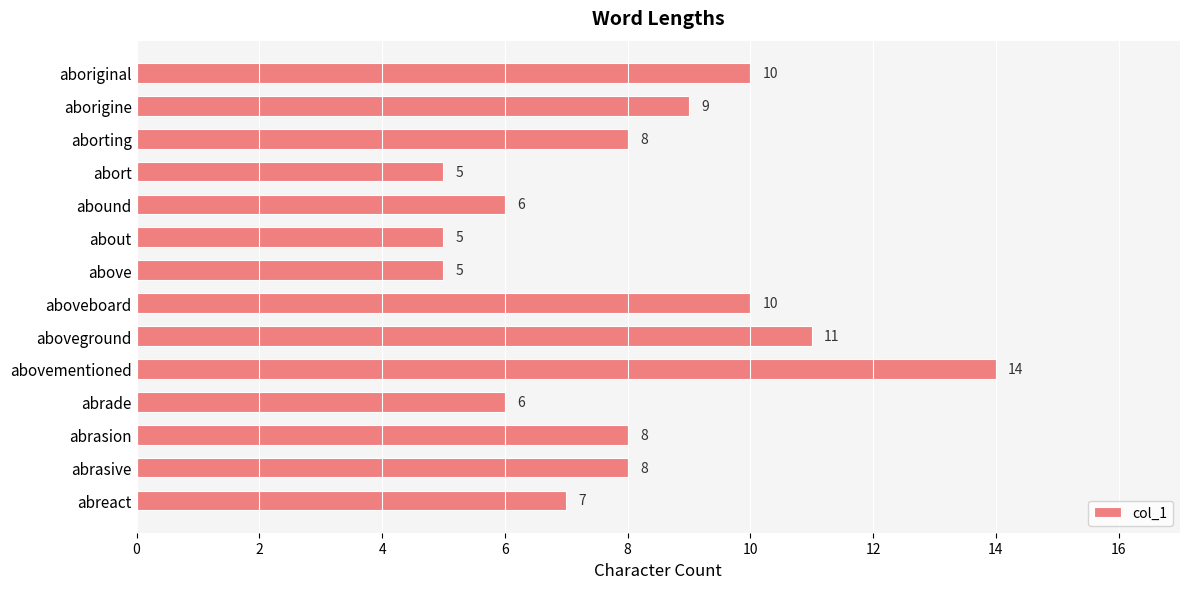

Approximately how many times larger is the value at abound compared to aboveboard?

0.6